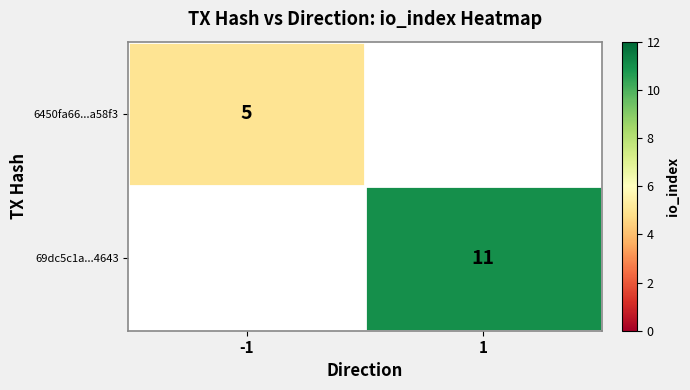

The 6450fa66...a58f3 series shows 5 at -1. True or false?

True